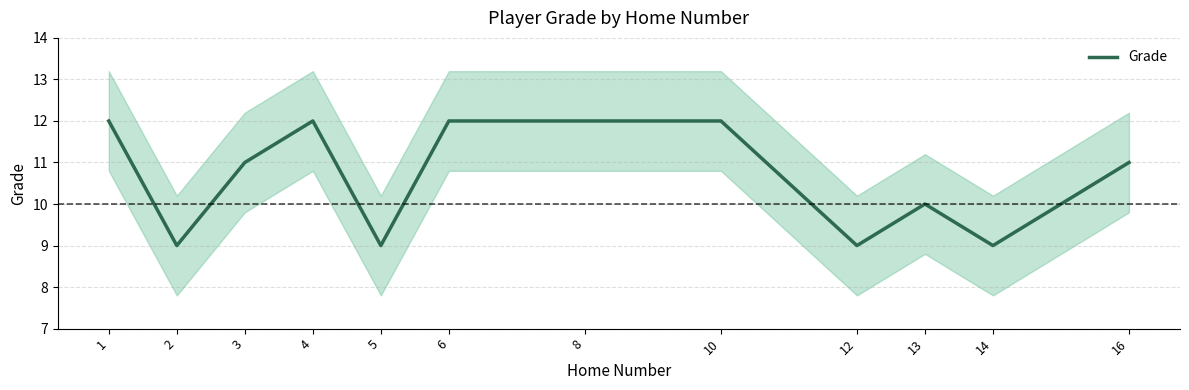

At which category does the chart reach its minimum across all series?

2